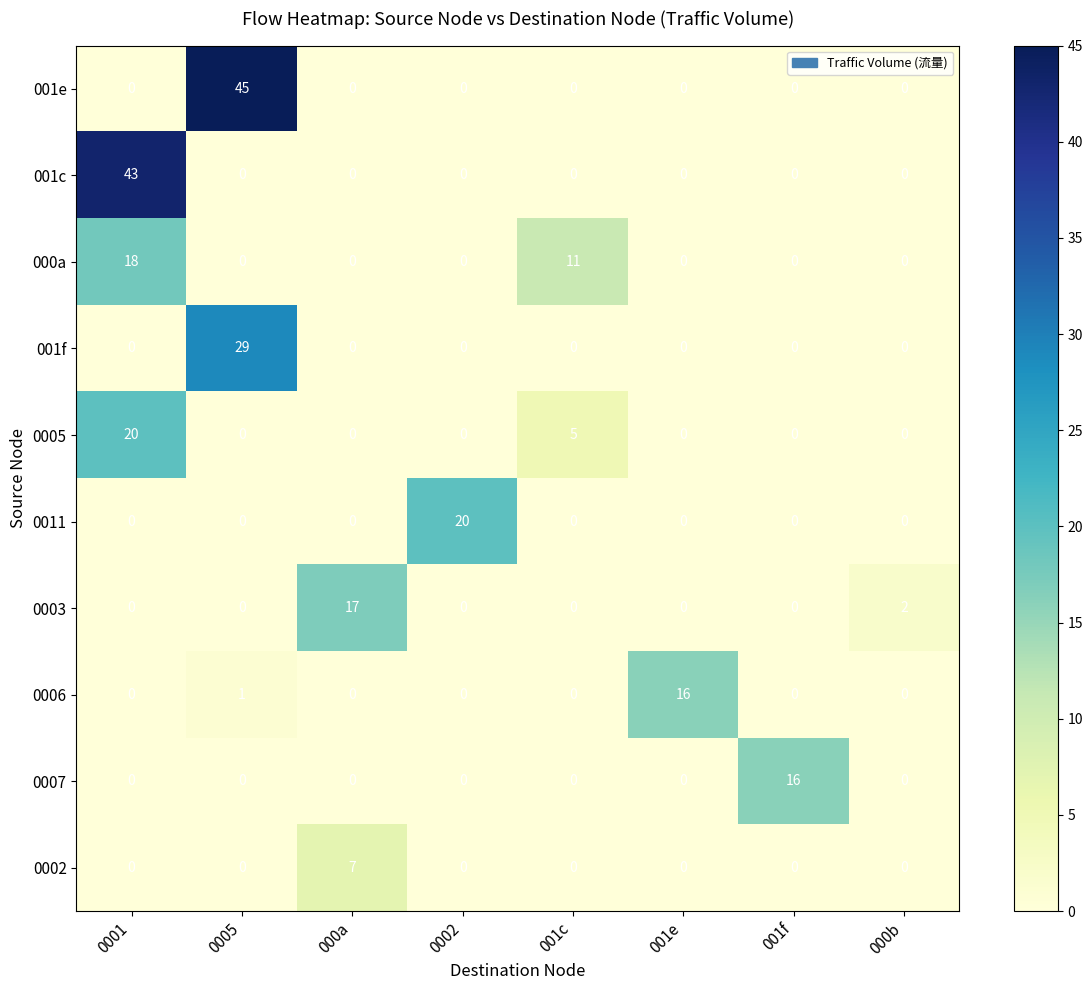

What is the total value across all series at 001c?

16